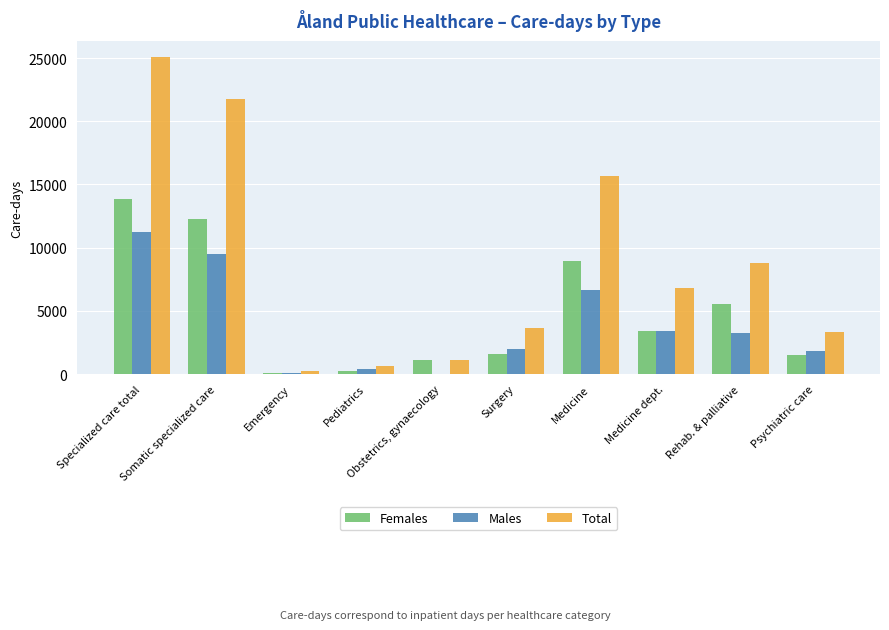

True or false: Females has a value of 1100 at Obstetrics, gynaecology.

True